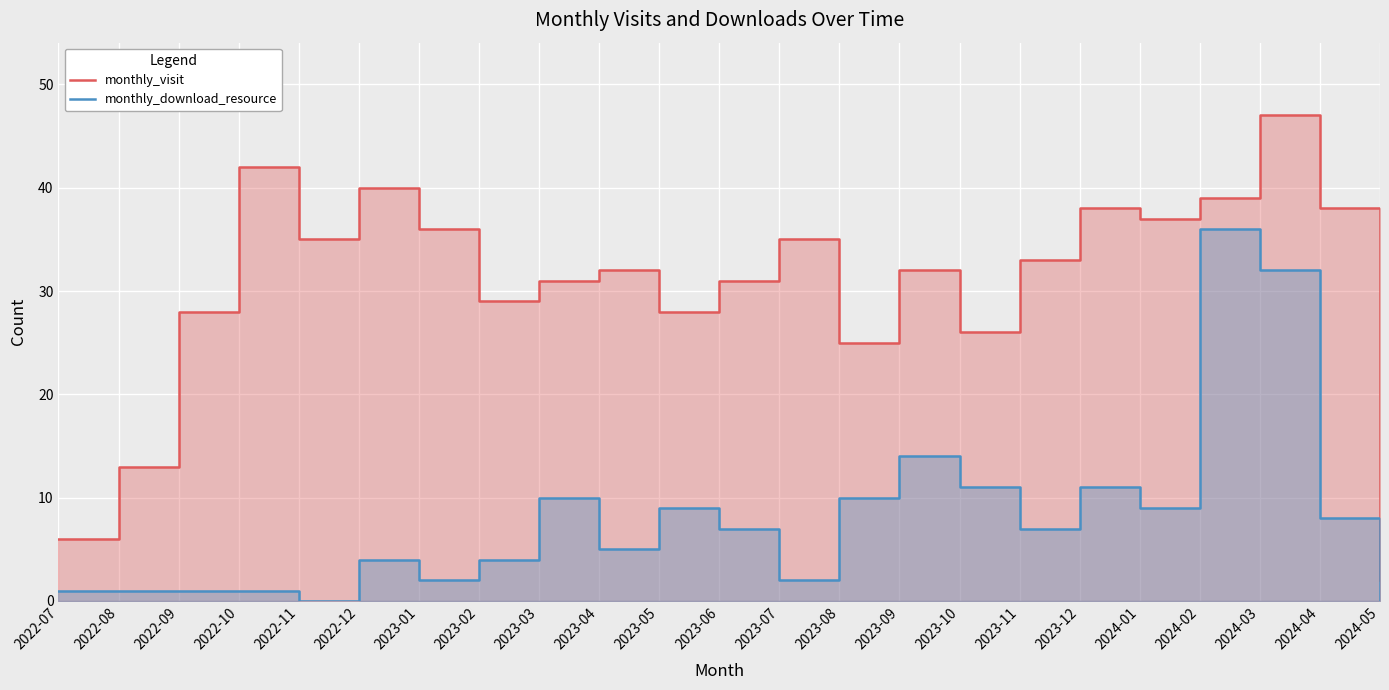

What is the label of the 22nd point from the left?

2024-04